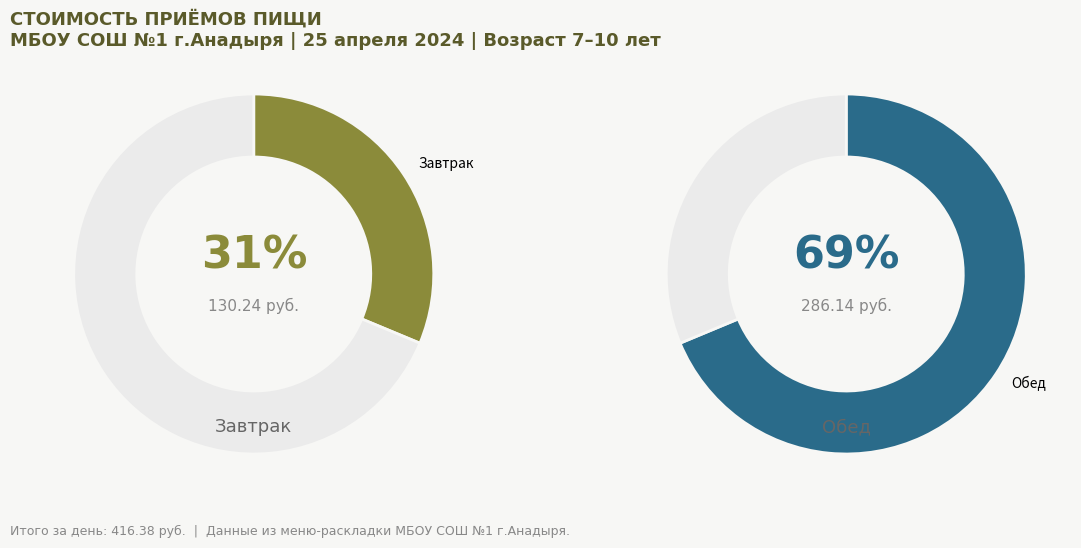

Count the number of slices in the pie.

2